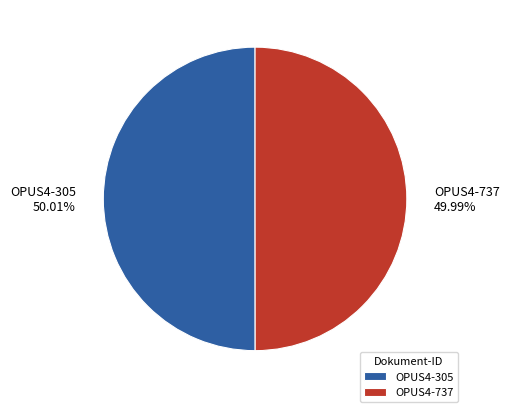

The OPUS4-305 slice represents 50% of the pie. True or false?

True